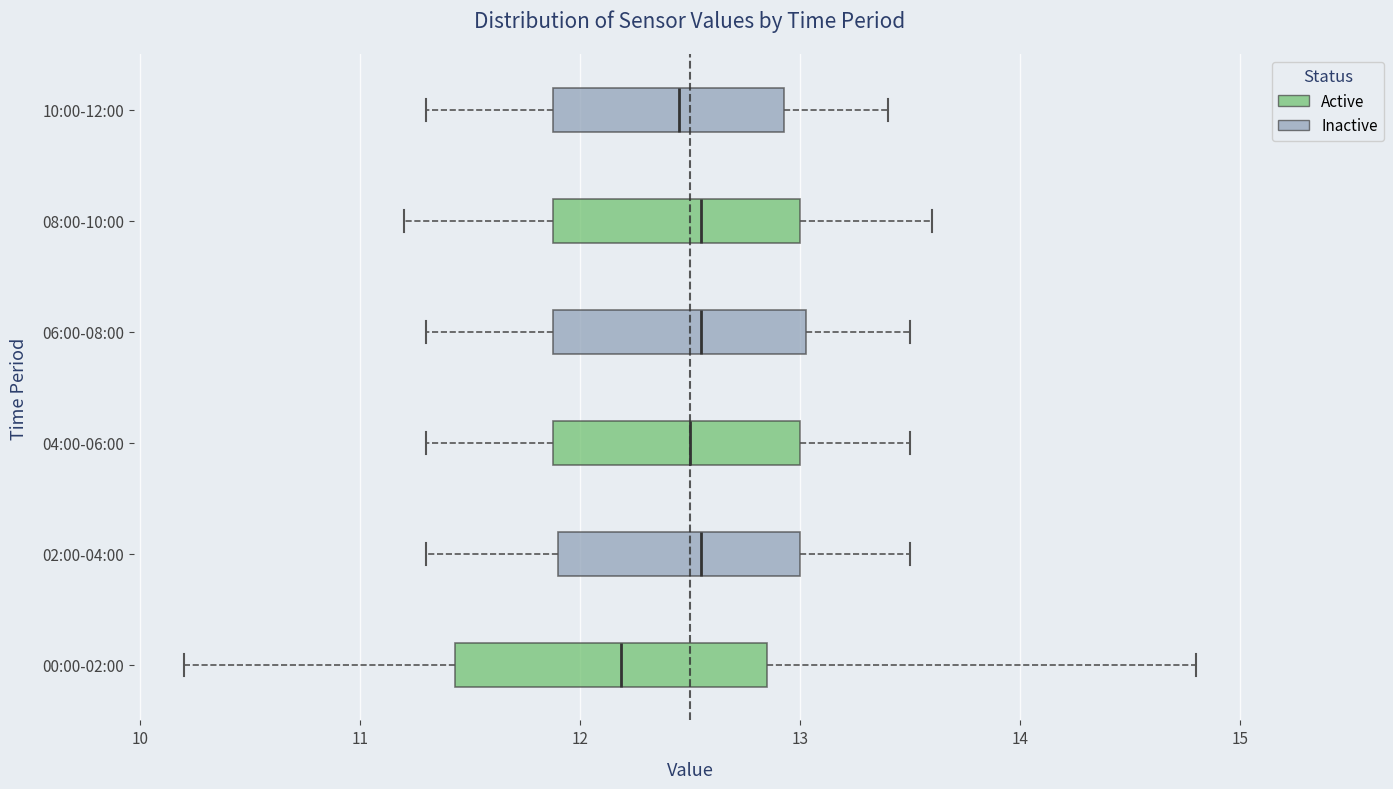

Reading bottom to top, transcribe this box plot: for each box, give where its median line is, the range the box spans, and where its two whiskers end, as read against the x-axis. The values are not printed on the chart, so give them approximately, as read against the axis.

00:00-02:00: median 12.2, box 11.4 to 12.9, whiskers 10.2 to 14.8
02:00-04:00: median 12.6, box 11.9 to 13.0, whiskers 11.3 to 13.5
04:00-06:00: median 12.5, box 11.9 to 13.0, whiskers 11.3 to 13.5
06:00-08:00: median 12.6, box 11.9 to 13.0, whiskers 11.3 to 13.5
08:00-10:00: median 12.6, box 11.9 to 13.0, whiskers 11.2 to 13.6
10:00-12:00: median 12.5, box 11.9 to 12.9, whiskers 11.3 to 13.4